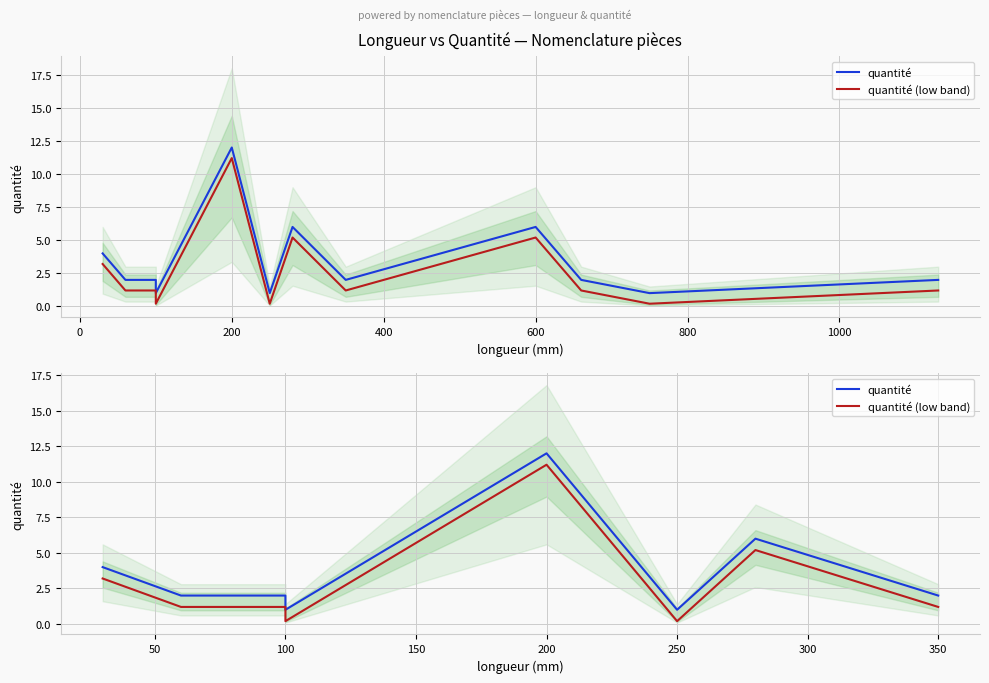

At how many categories does at least one series exceed 5?

2